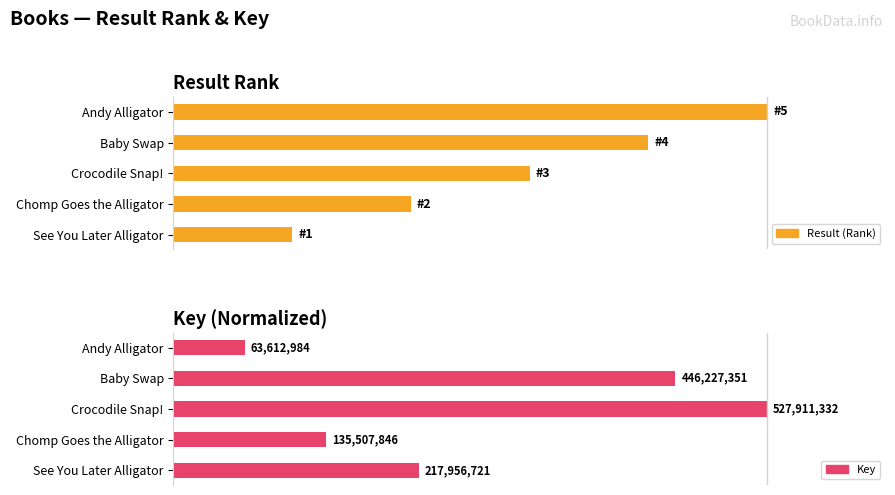

At which label does Result (Rank) first exceed 60?

3